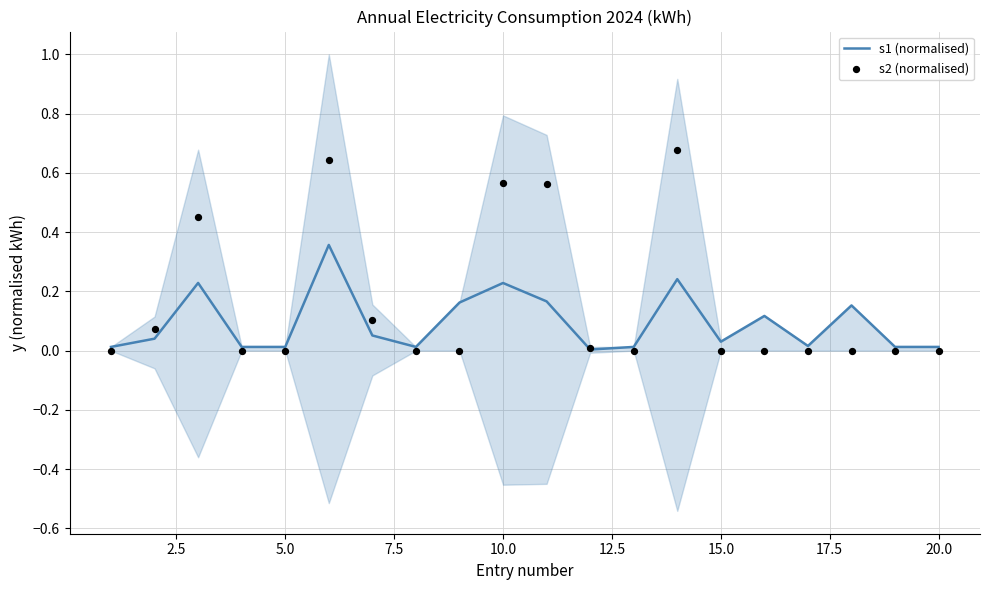

What are all the series names shown in the legend?

s1 (normalised), s2 (normalised)